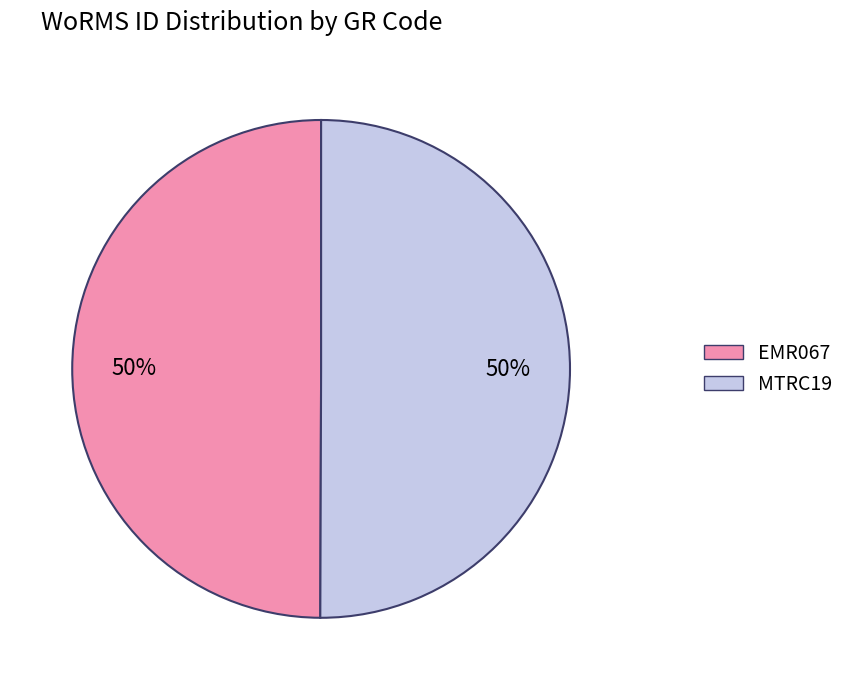

Is the sum of MTRC19 and EMR067 greater than half?

Yes